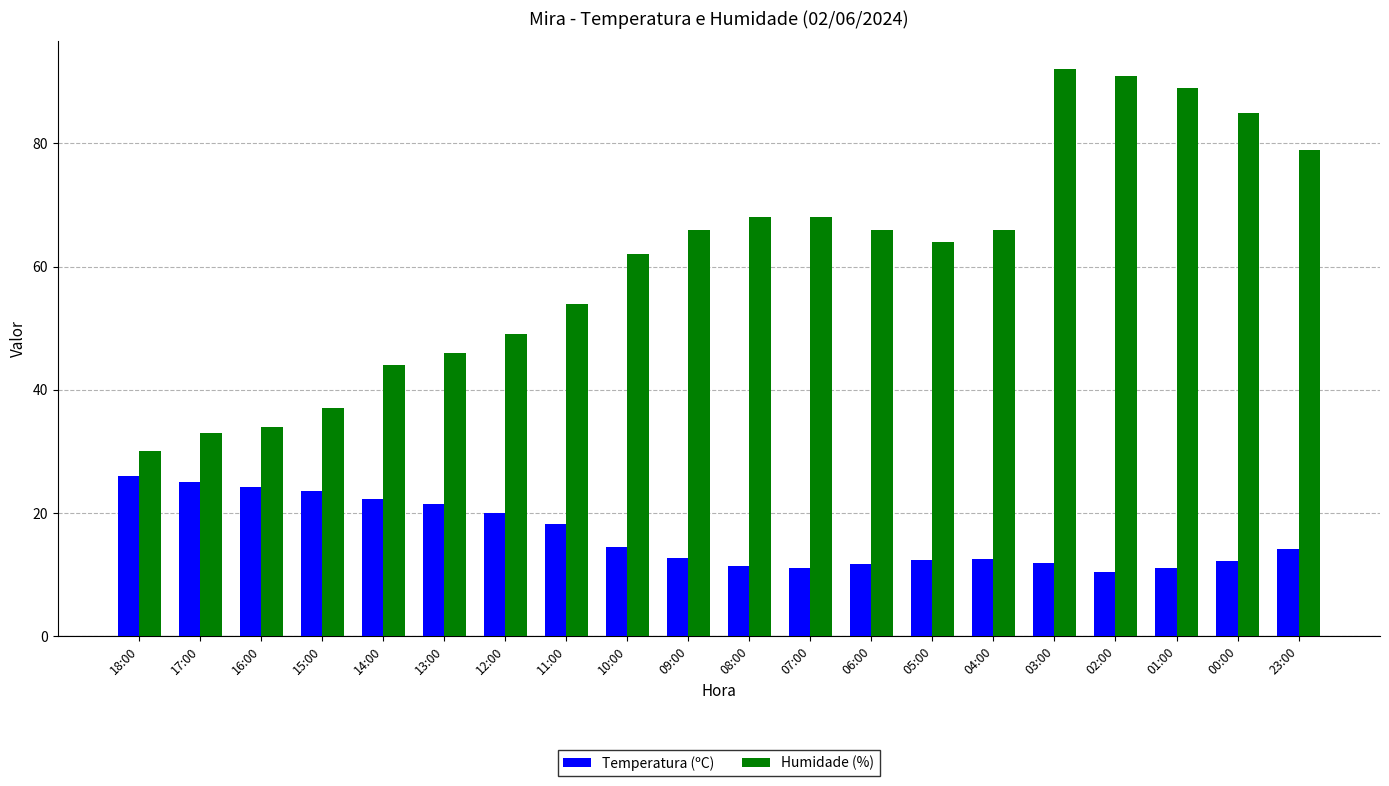

List the series in order of their peak value, highest first.

Humidade (%), Temperatura (ºC)